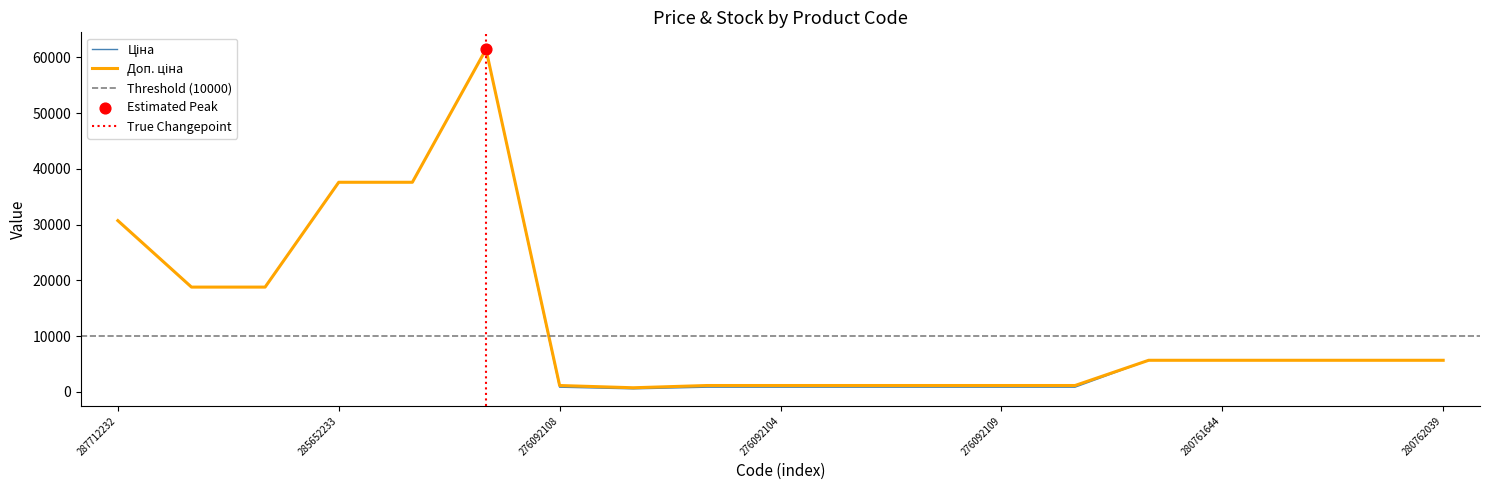

At how many categories does at least one series exceed 27164?

4